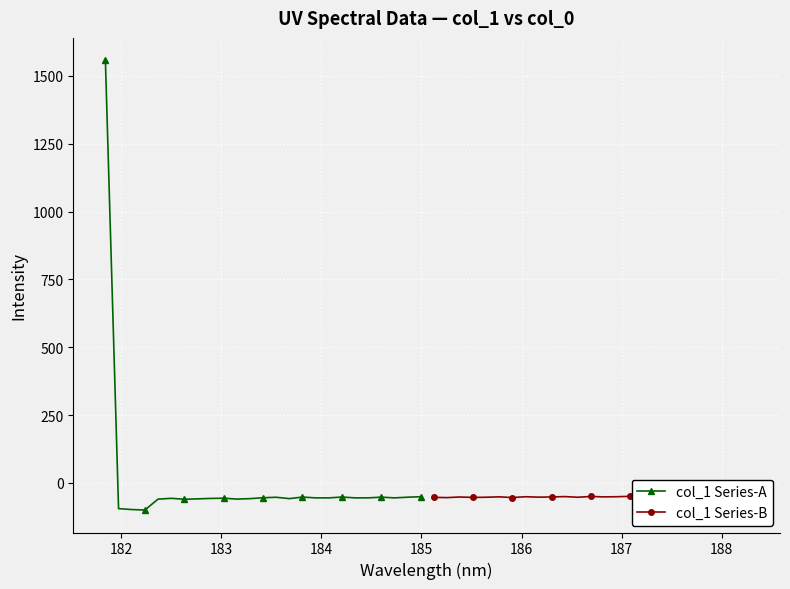

What is the maximum value for col_1 Series-A?

1557.3